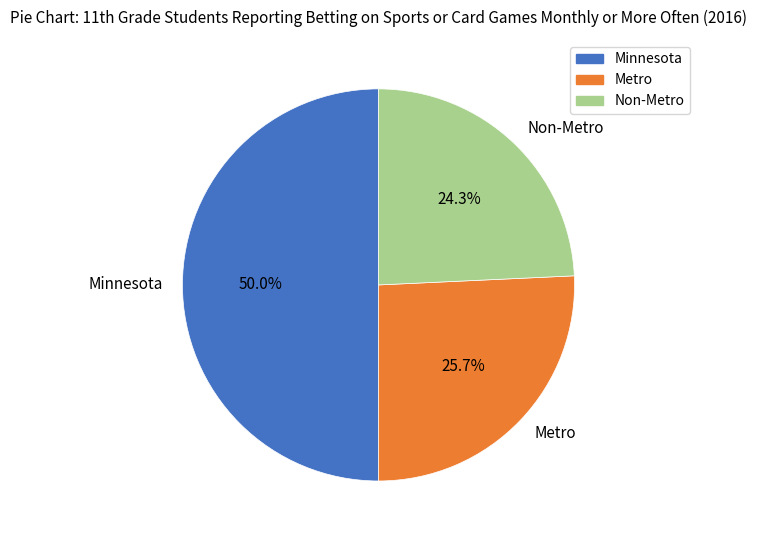

Count the number of slices in the pie.

3